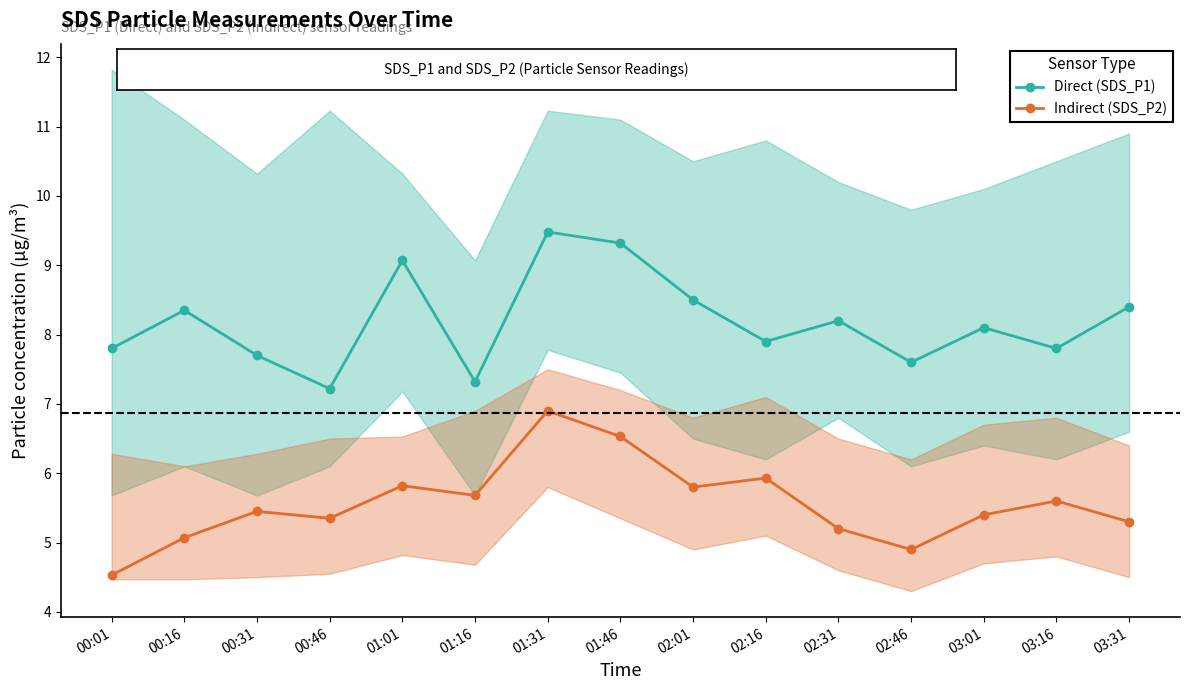

How many interior local peaks does the Indirect (SDS_P2) series have?

5